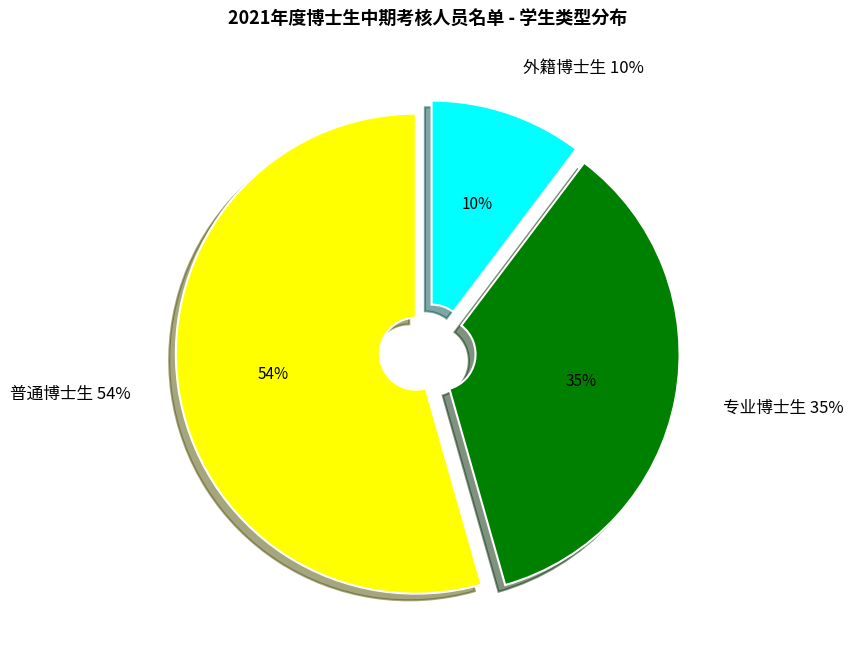

Between 普通博士生 and 专业博士生, which is larger?

普通博士生